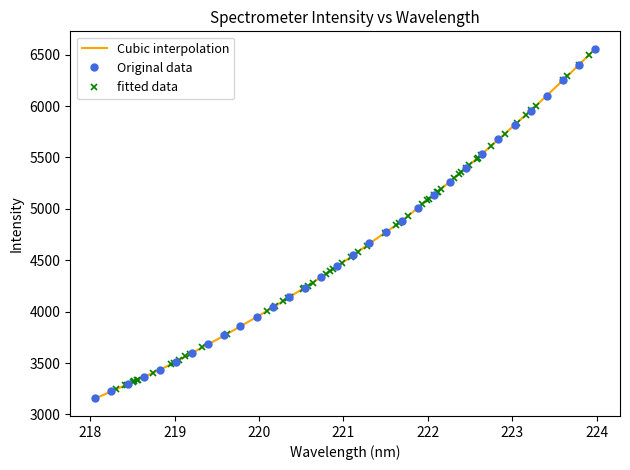

What is the minimum value for Original data?

3155.0